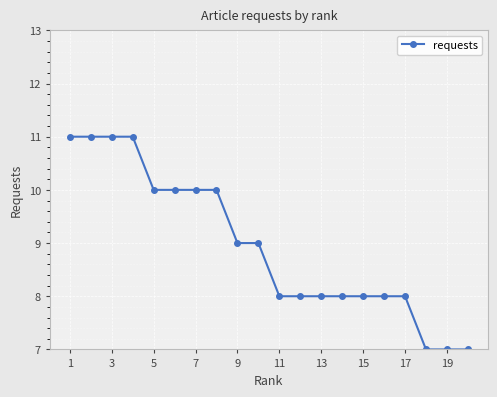

What is the value of the 4th point from the left?

11